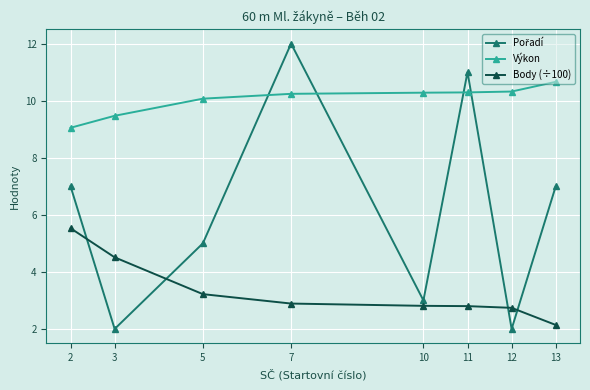

At which category does the chart reach its peak across all series?

7